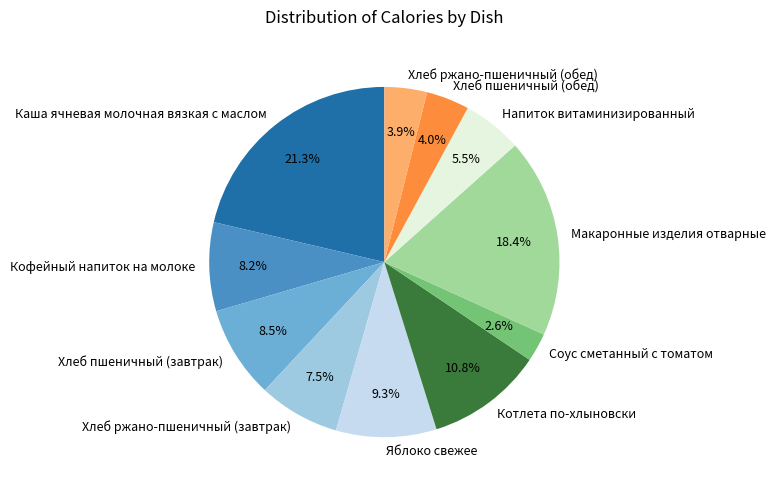

Is it true that Хлеб ржано-пшеничный (обед) is 13% of the pie?

False